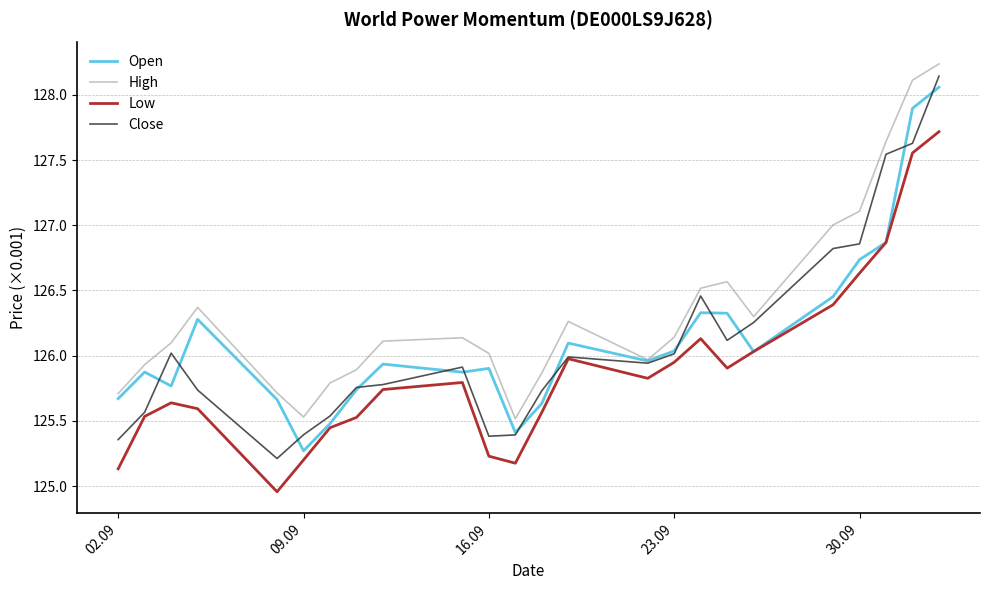

Does the chart display data point markers on the line(s)?

No